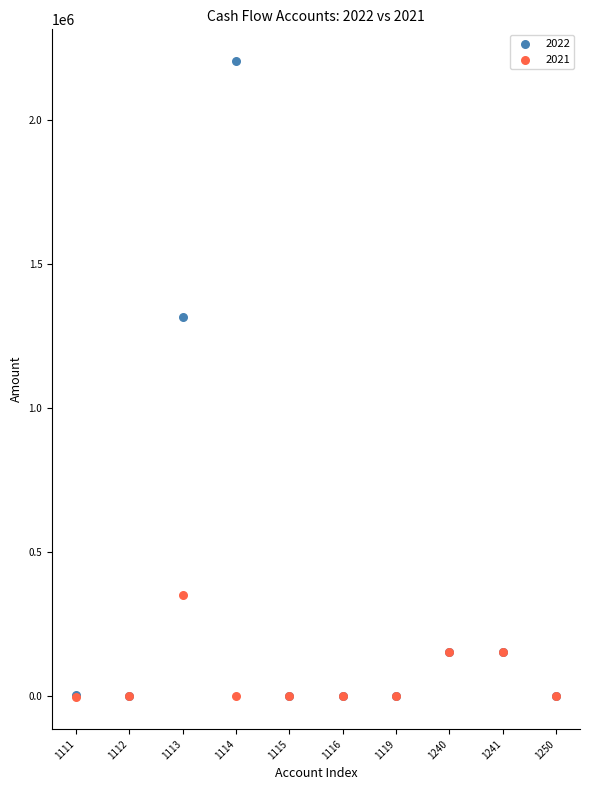

Which series reaches the maximum Y coordinate?

2022